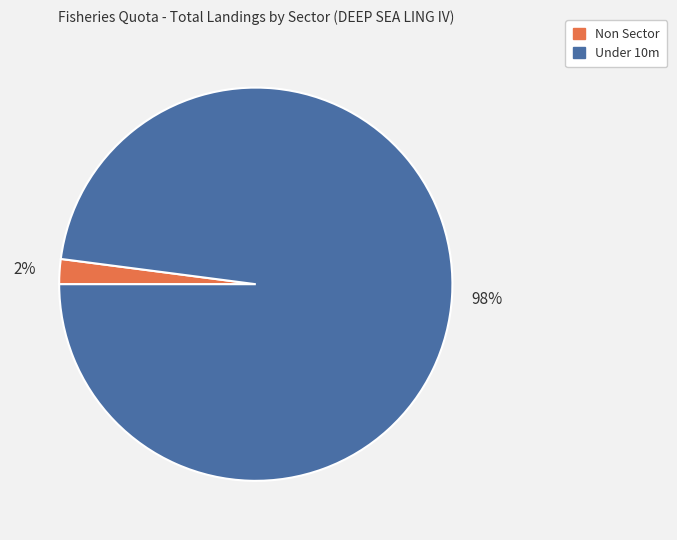

The Under 10m slice represents 98% of the pie. True or false?

True